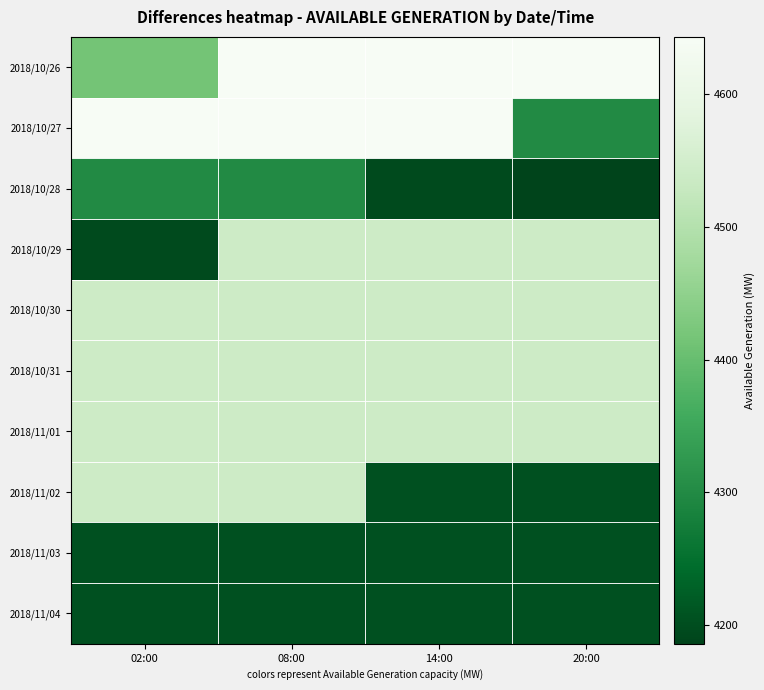

Count the number of categories in the chart.

4